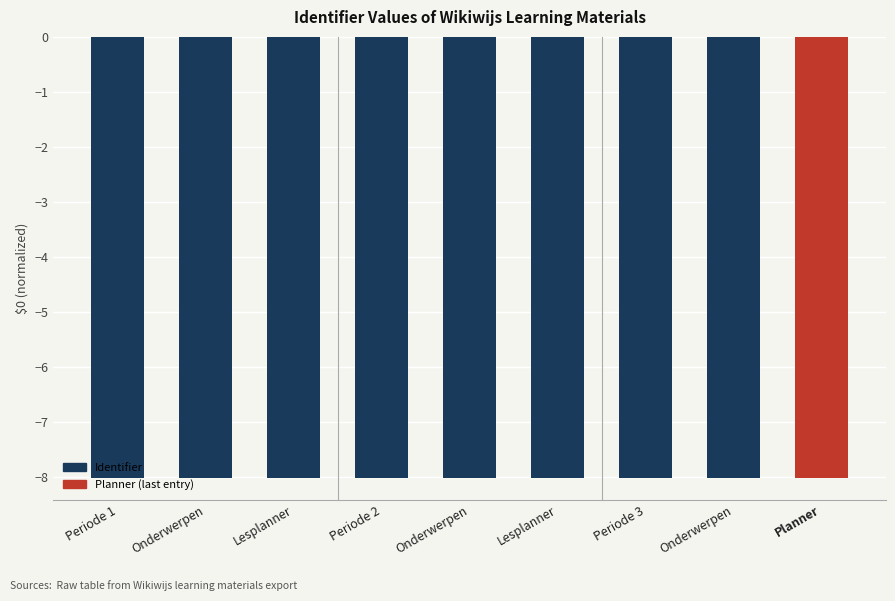

What is the greatest value displayed?

-8.0